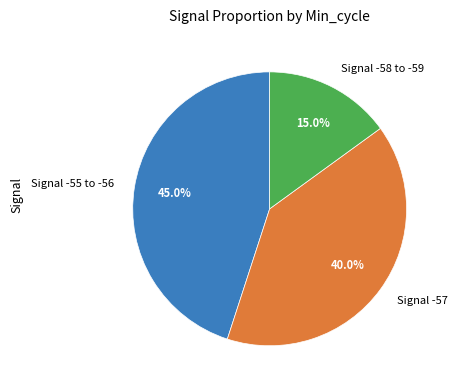

Does any single category account for the majority?

No